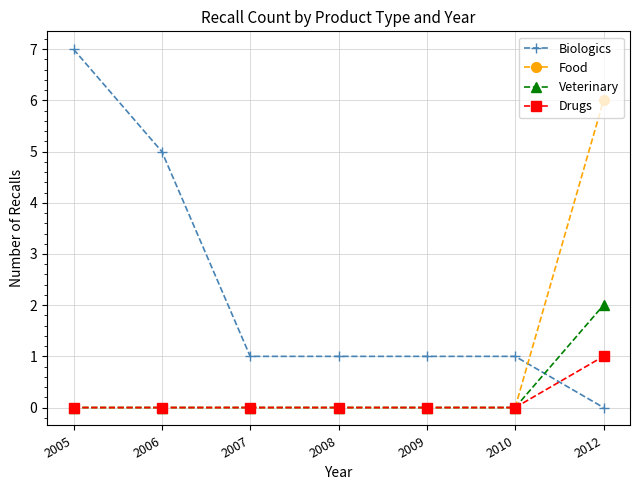

How many positive values does the Biologics series have?

6